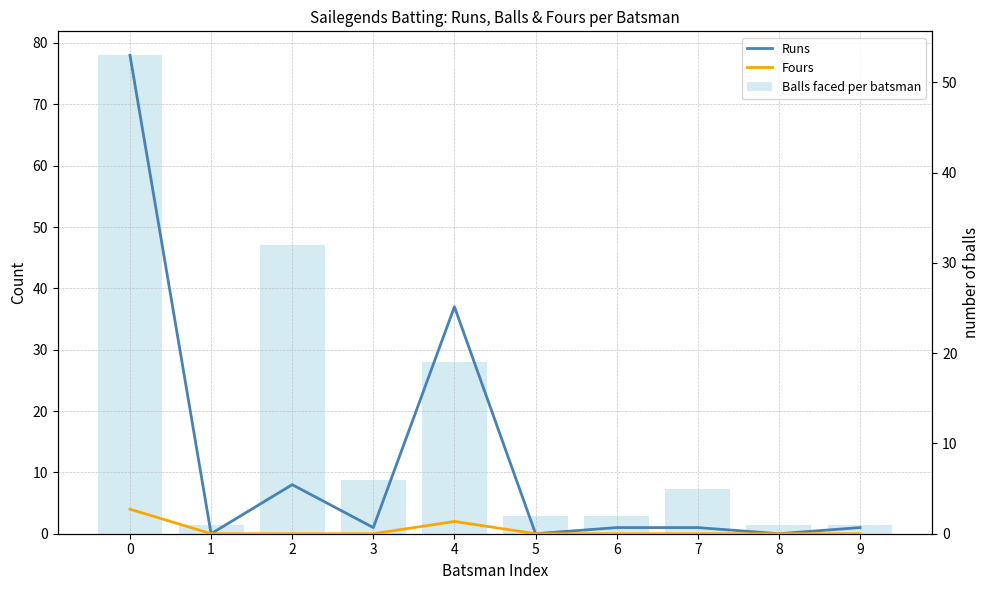

How many data points in Fours are above 0?

2